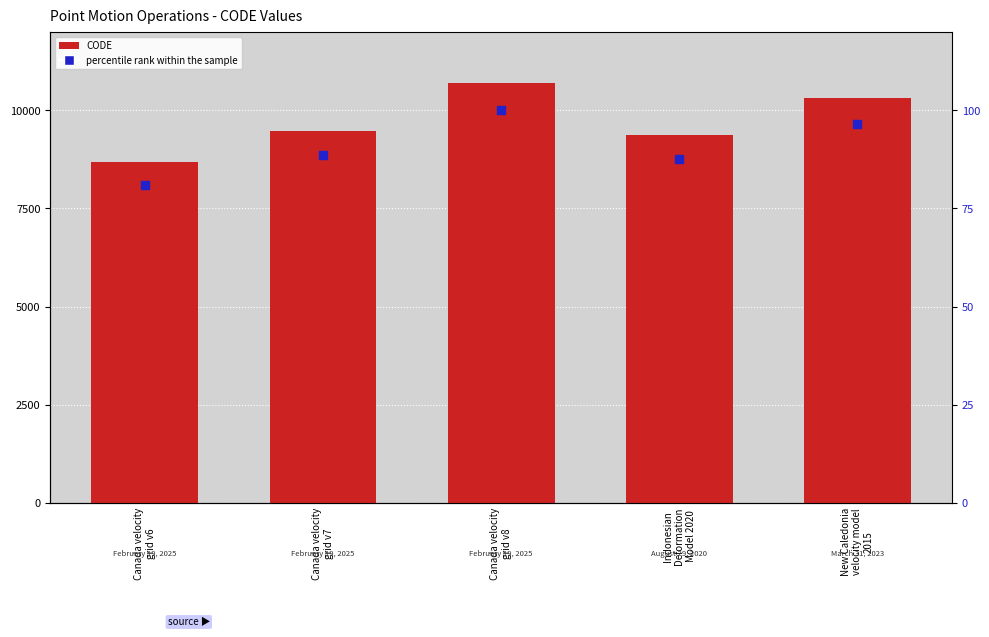

Which series has the largest Y range (max minus min)?

CODE